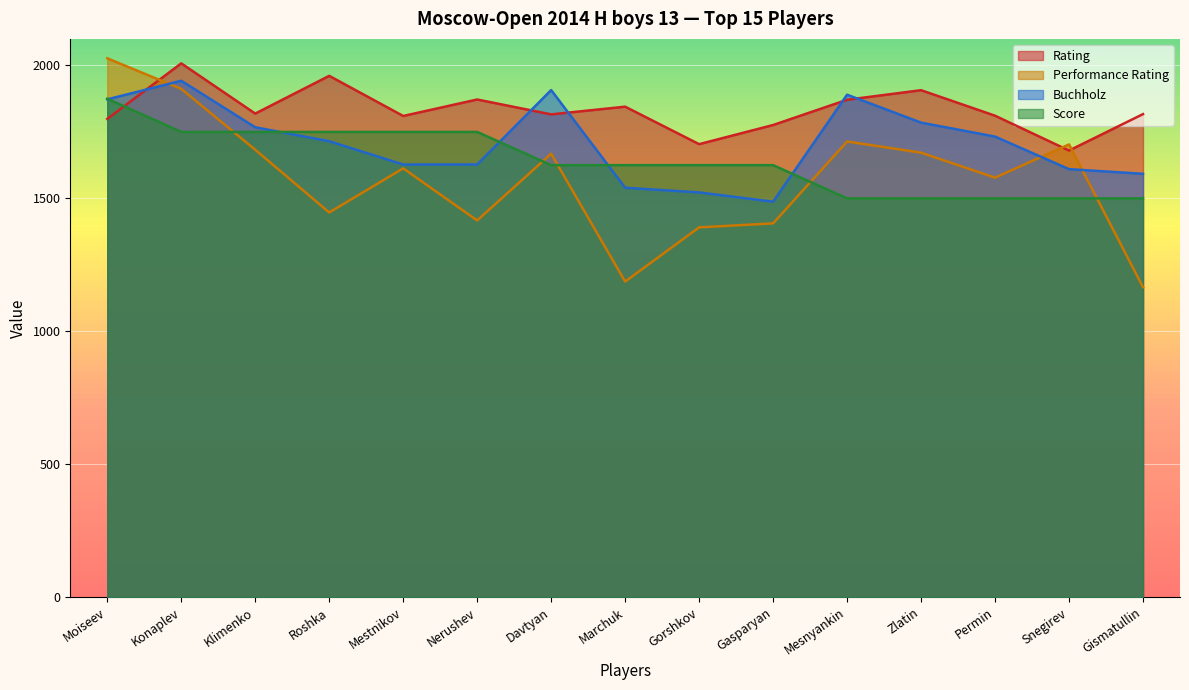

At which label does Buchholz first exceed 1715?

Moiseev